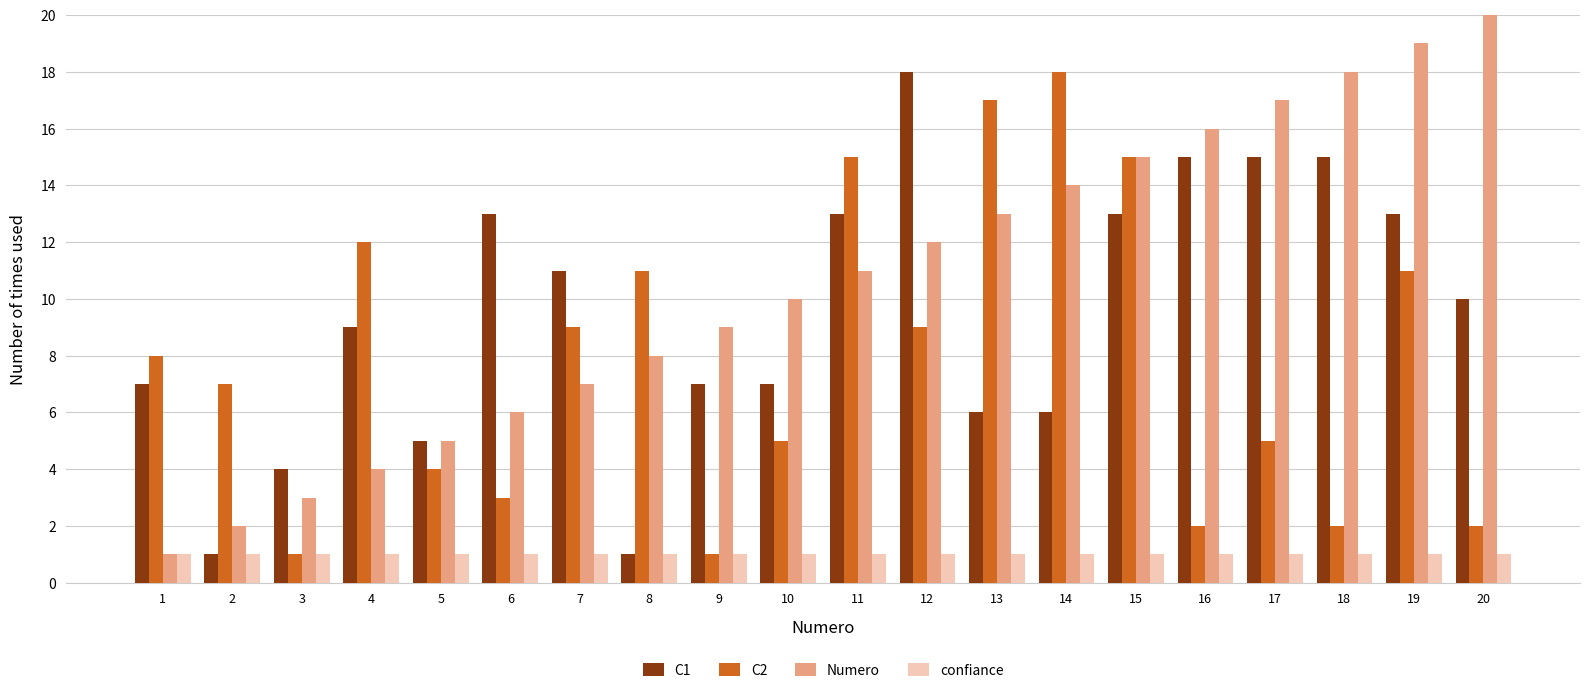

Read the C2 value at 5, to the nearest 5.

5